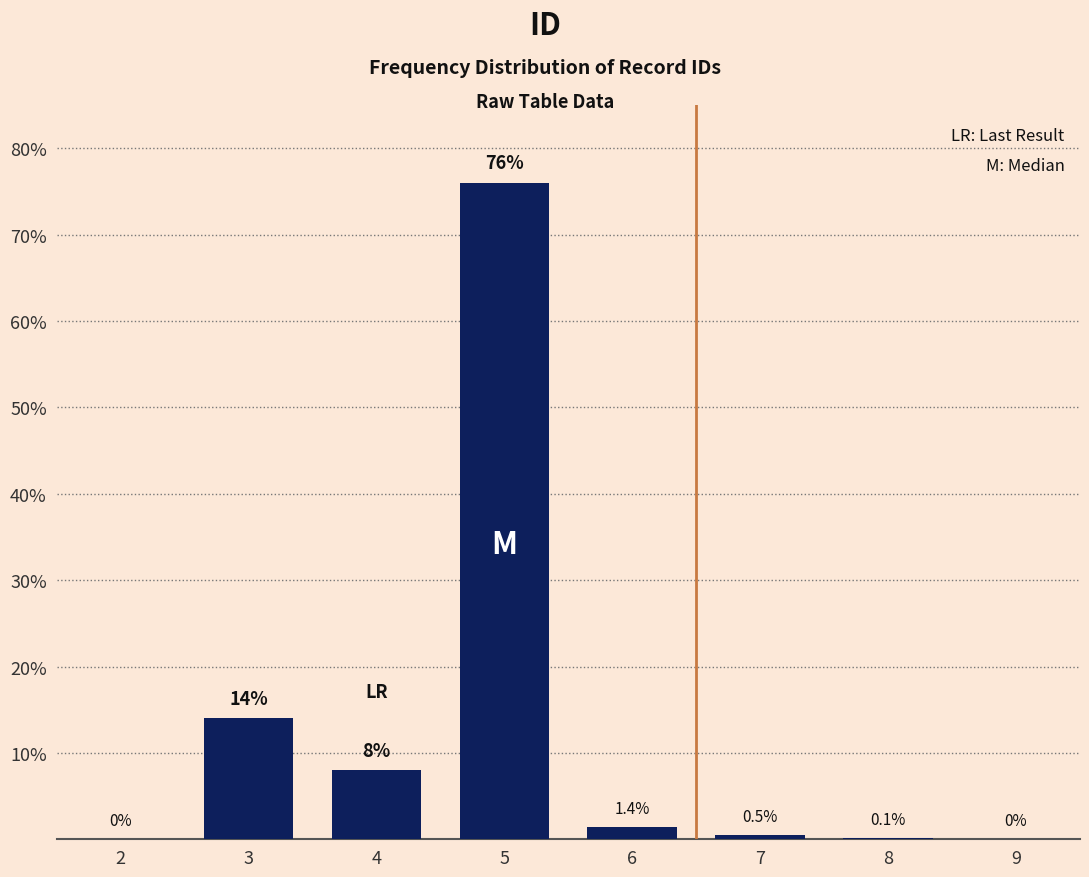

Reading right to left, extract all data points from this chart.

9=0.0	8=0.1	7=0.5	6=1.4	5=76.0	4=8.0	3=14.0	2=0.0